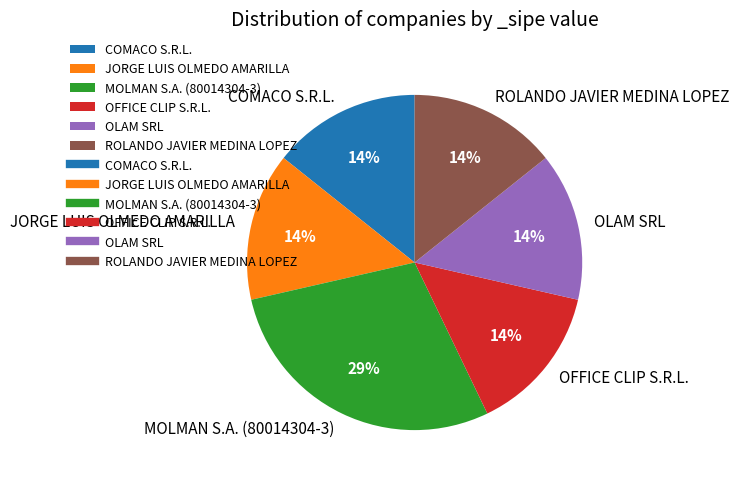

Is the sum of MOLMAN S.A. (80014304-3) and OFFICE CLIP S.R.L. greater than half?

No